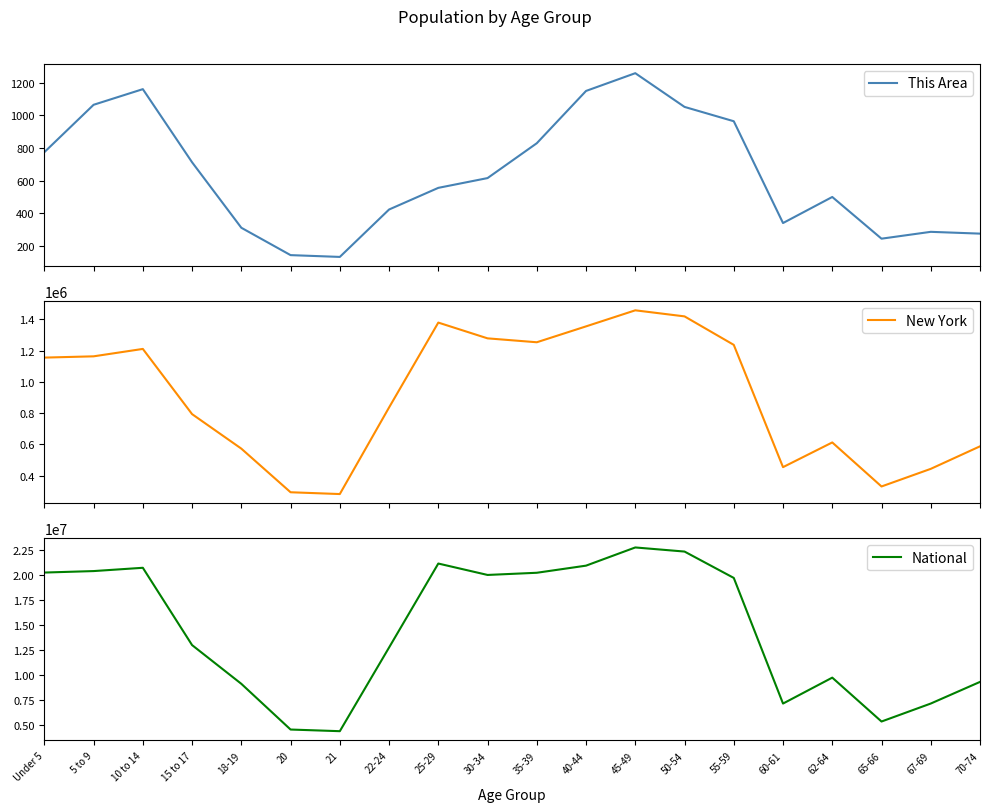

Rank the series by their maximum value, from lowest to highest.

This Area, New York, National